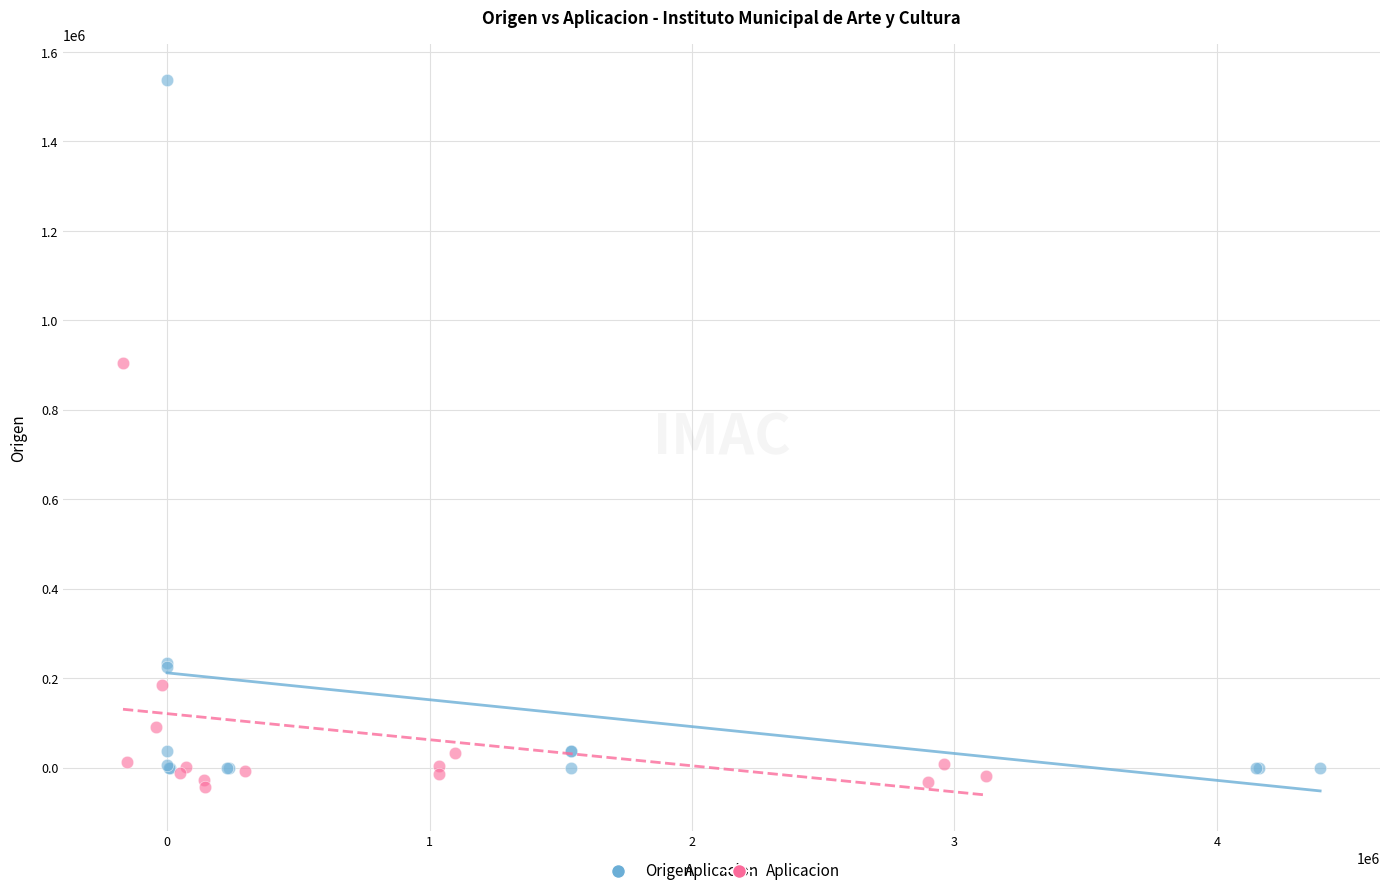

Which series contains the highest Y value?

Origen